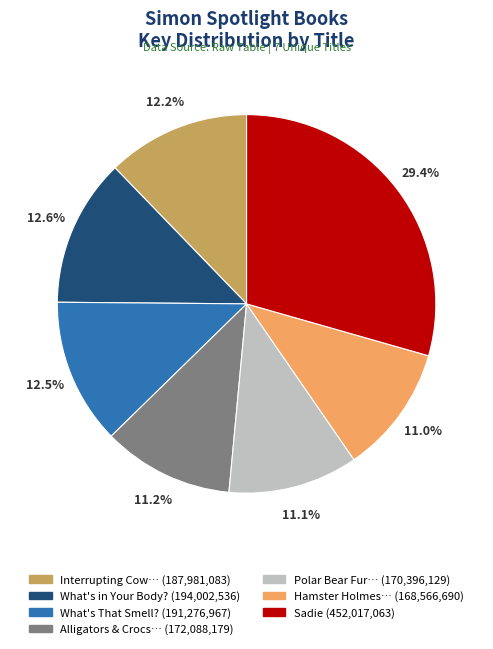

Is there a majority slice in this chart?

No